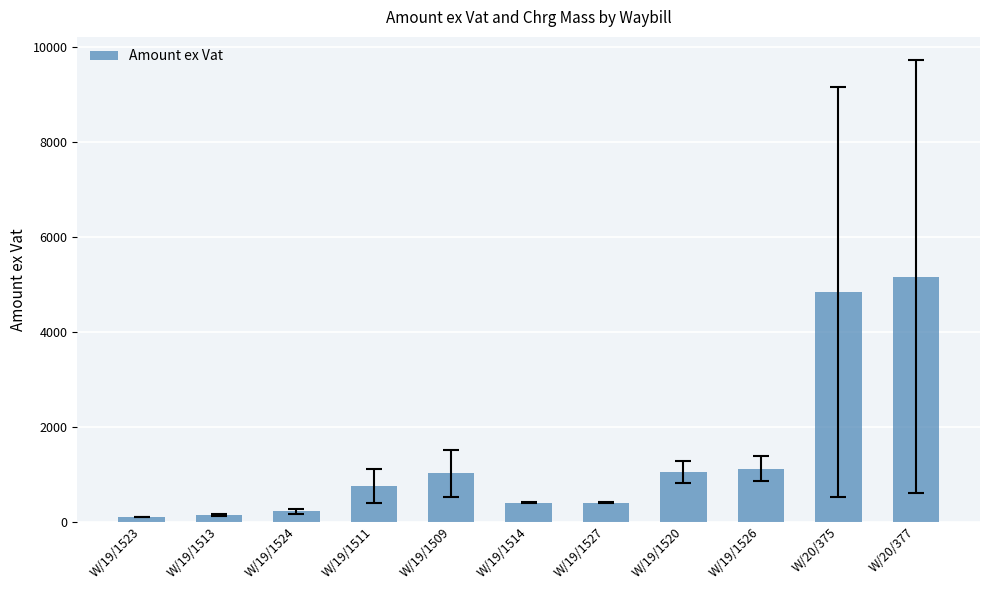

At which label does the data first exceed 751?

W/19/1511